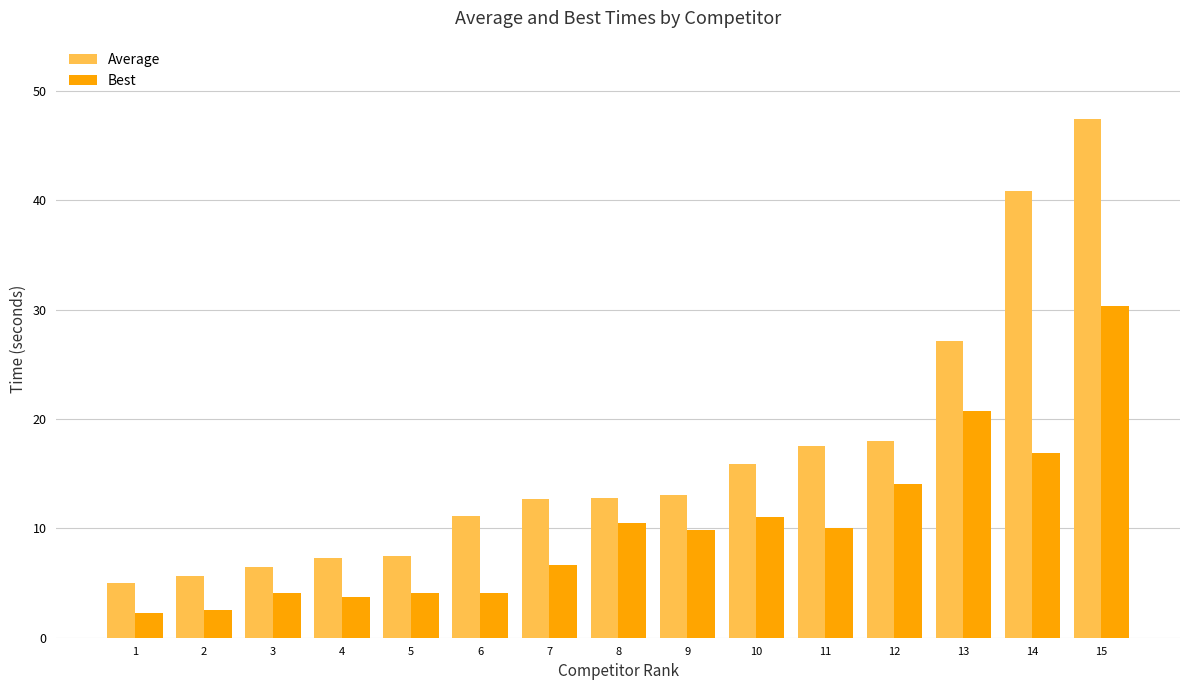

Is it true that Best equals 10.5 at 8?

True